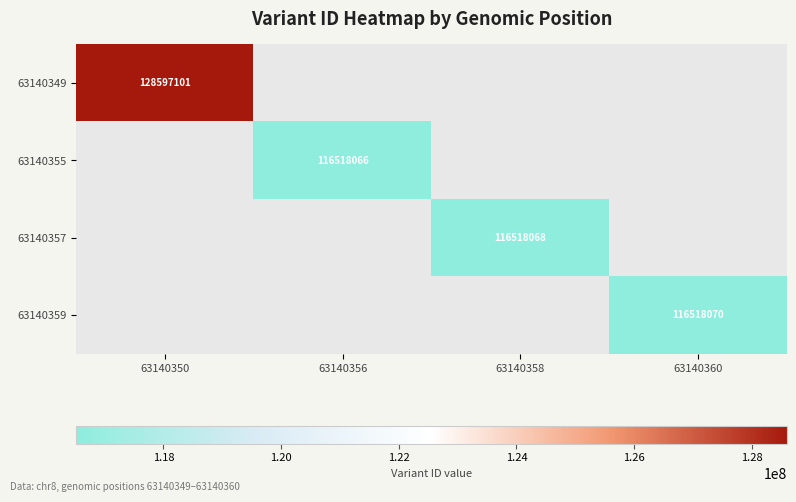

How many data points does each series have?

4